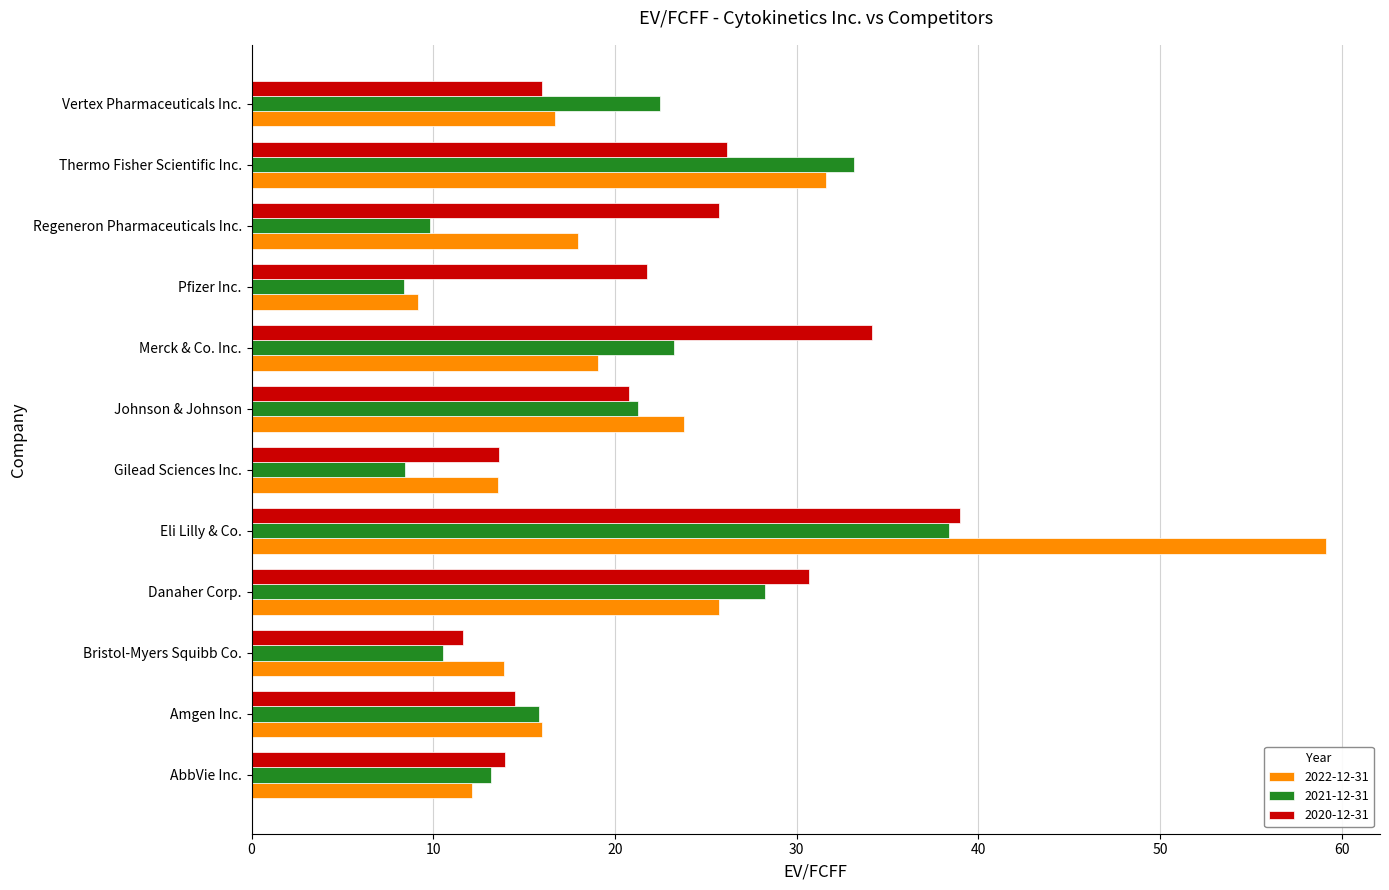

What is the difference between the maximum and minimum values in the 2020-12-31 series?

27.4